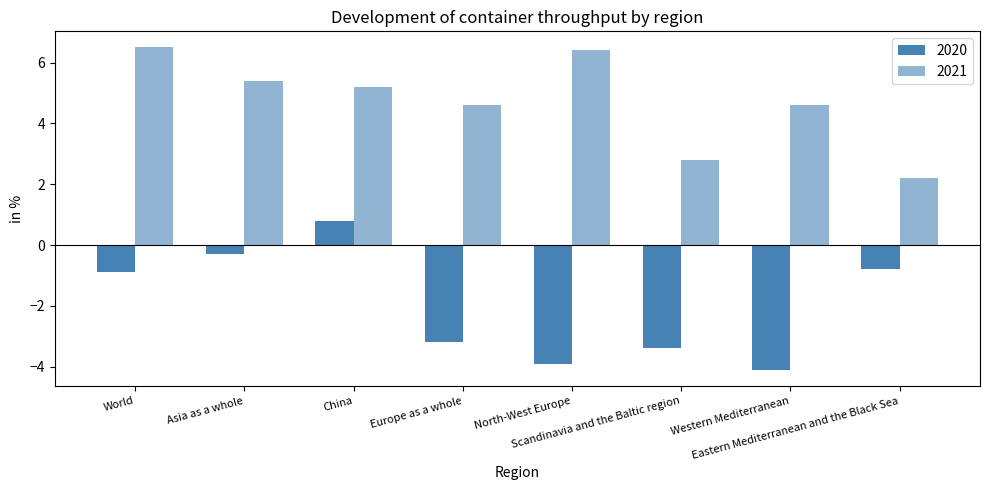

What is the greatest value displayed?

6.5